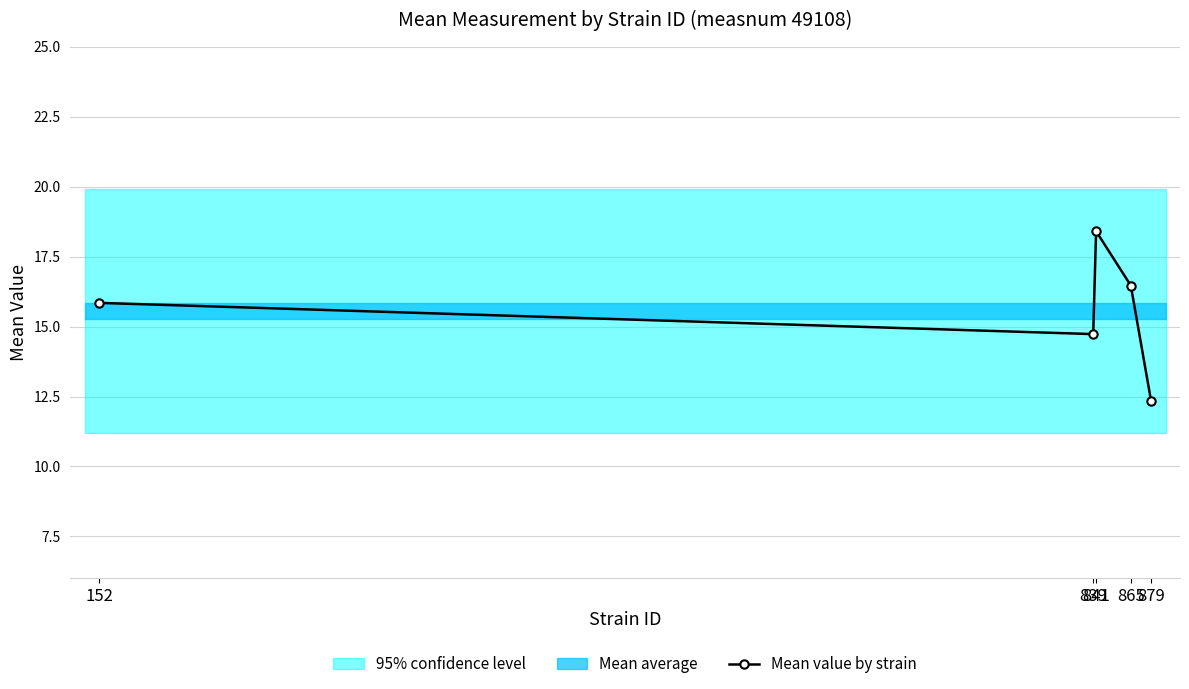

Does the chart have visible grid lines?

Yes